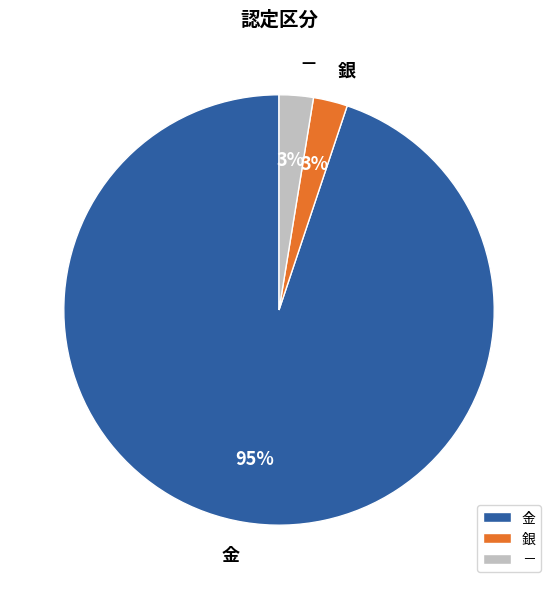

What is the largest slice in the pie chart?

金